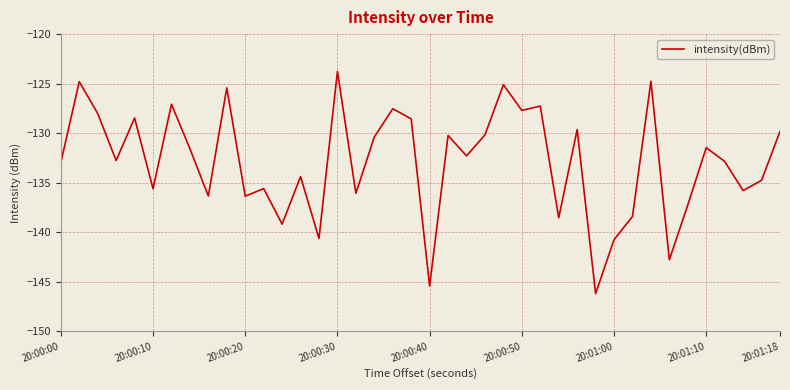

How many categories are shown in the chart?

40